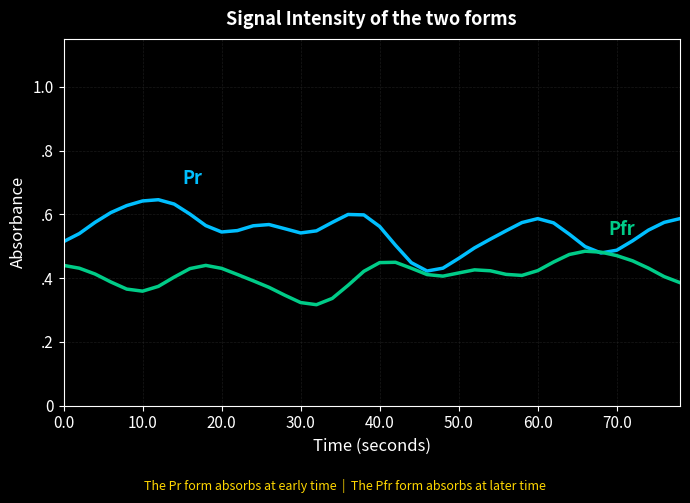

Is this an area chart (filled region under the line)?

No